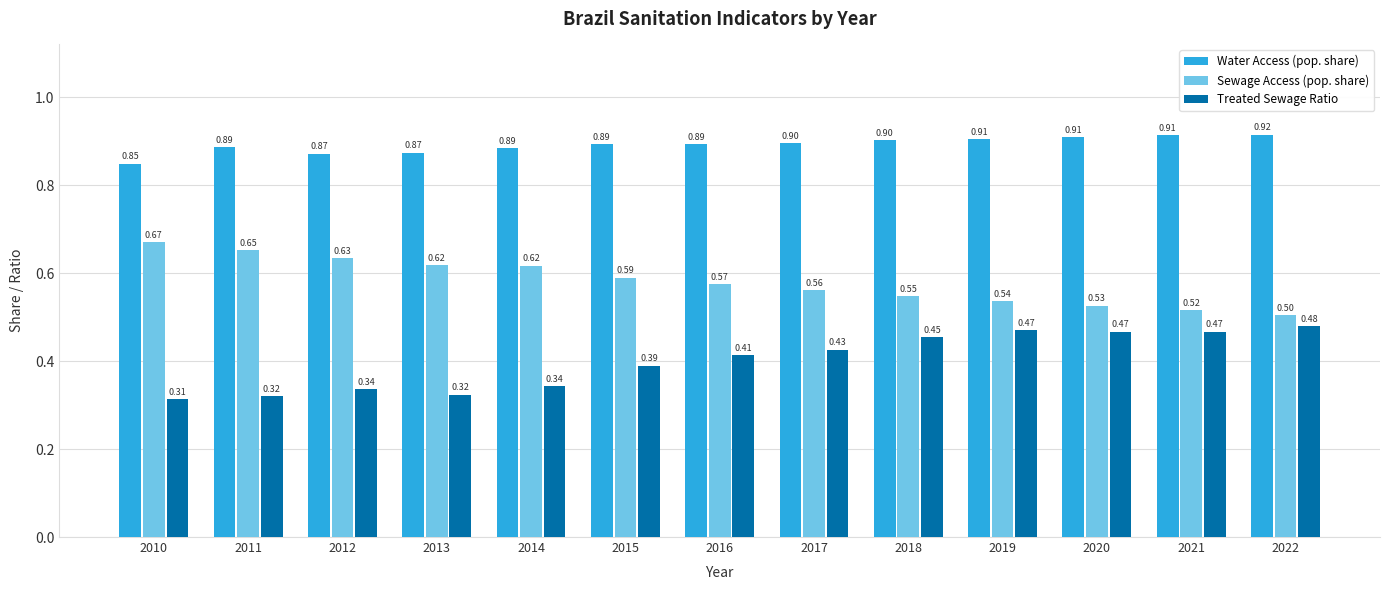

What is the value of the Treated Sewage Ratio bar at the 12th from the left?

0.5